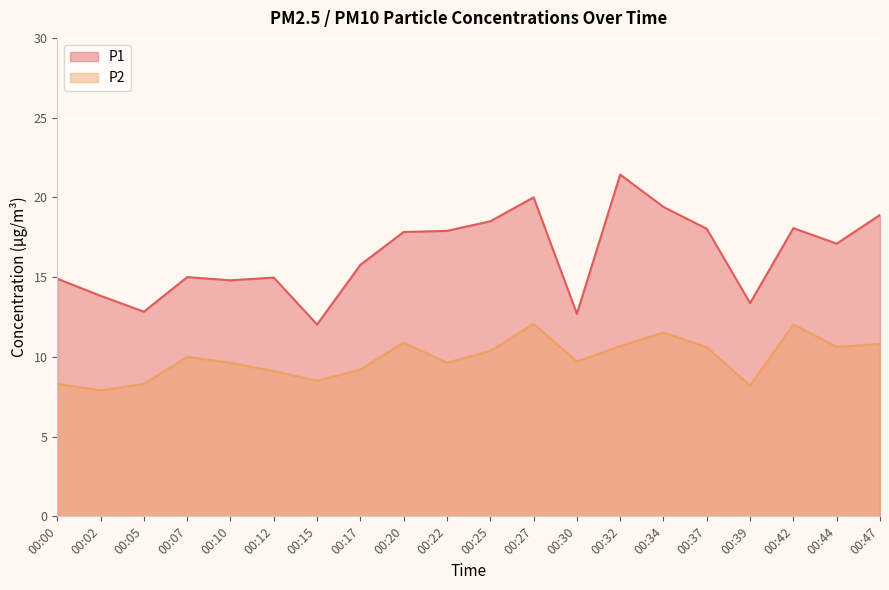

At which category is the sum across all series the highest?

00:32